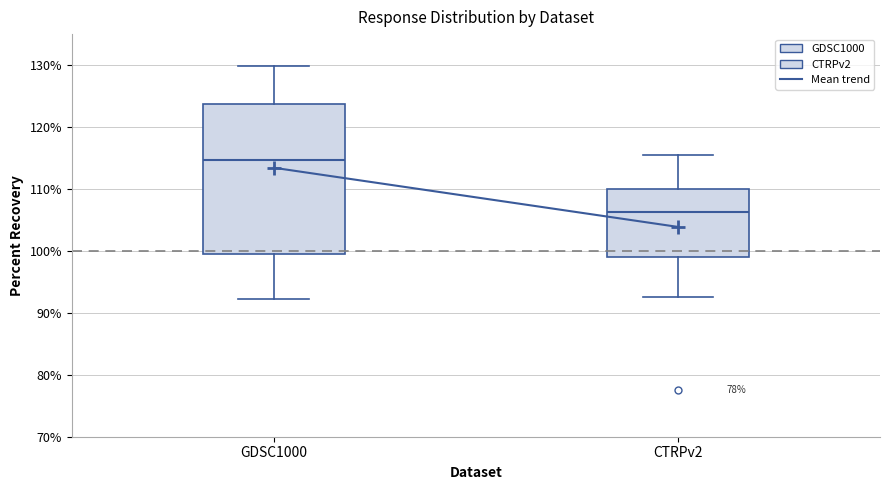

Where does the upper whisker of the box for GDSC1000 end on the y-axis? The values are not printed on the chart, so give them approximately, as read against the axis.

130